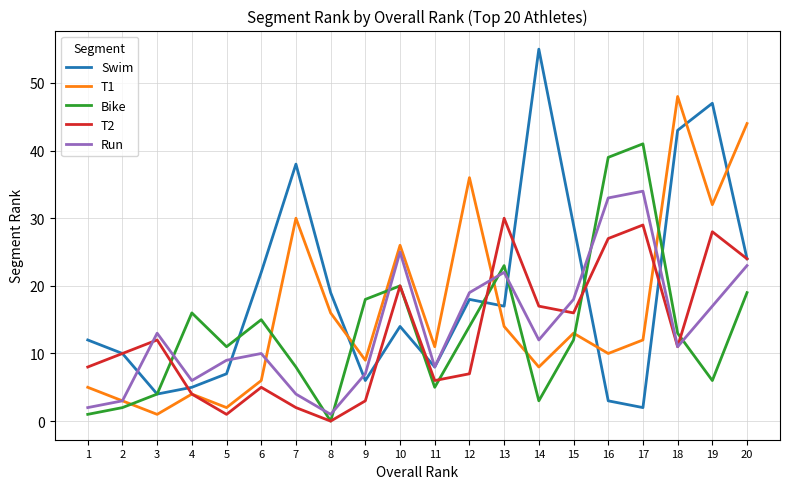

Reading left to right, transcribe all the data shown in this chart.

Swim: 12	10	4	5	7	22	38	19	6	14	8	18	17	55	29	3	2	43	47	24
T1: 5	3	1	4	2	6	30	16	9	26	11	36	14	8	13	10	12	48	32	44
Bike: 1	2	4	16	11	15	8	0	18	20	5	14	23	3	12	39	41	13	6	19
T2: 8	10	12	4	1	5	2	0	3	20	6	7	30	17	16	27	29	11	28	24
Run: 2	3	13	6	9	10	4	1	7	25	8	19	22	12	18	33	34	11	17	23